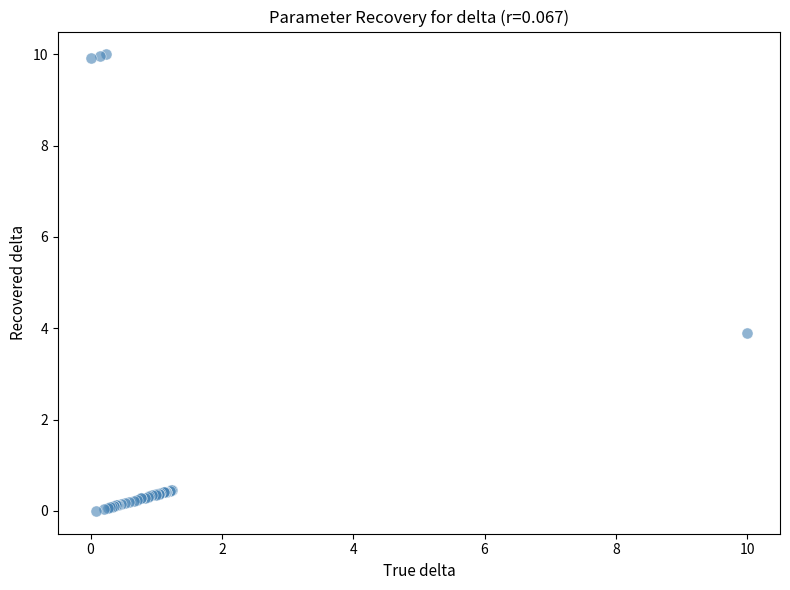

What Y value in the scatter plot is closest to 5?

3.9